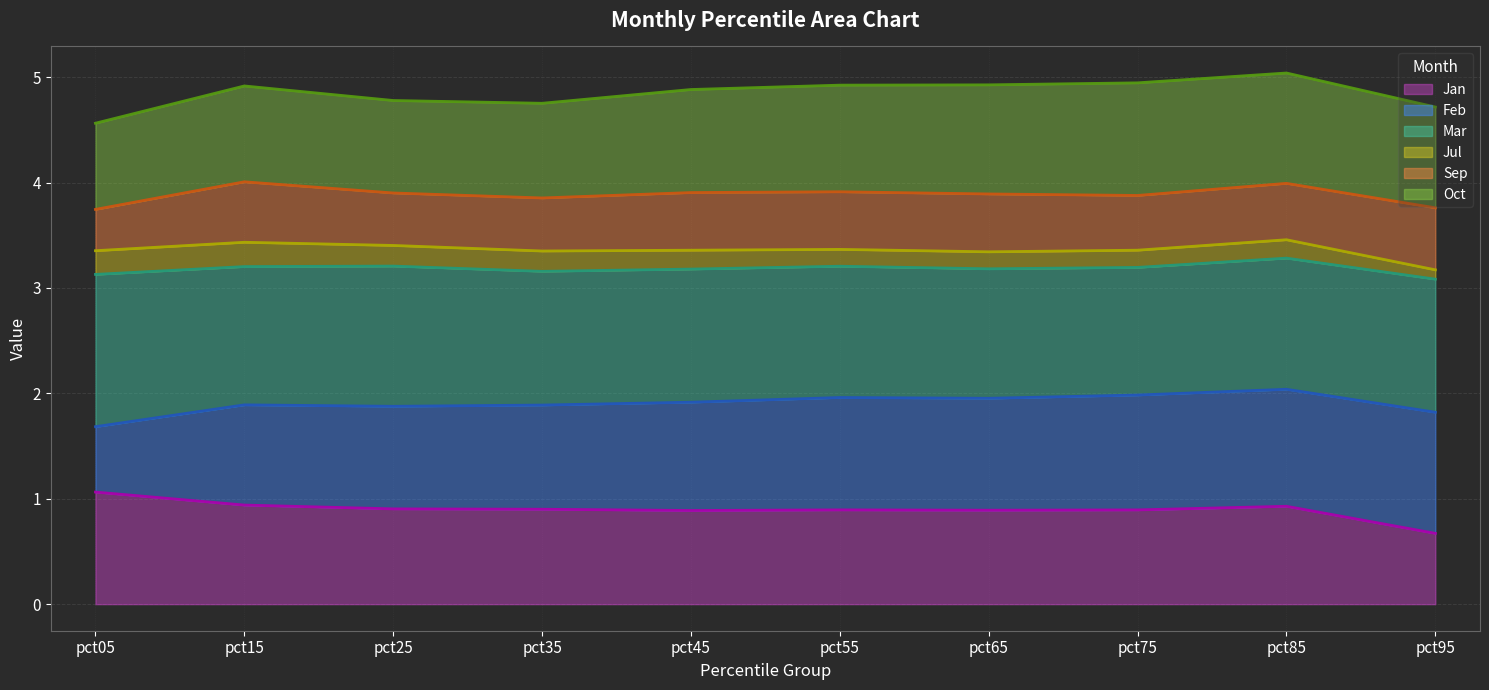

True or false: Jan line and Oct line intersect in this chart.

False